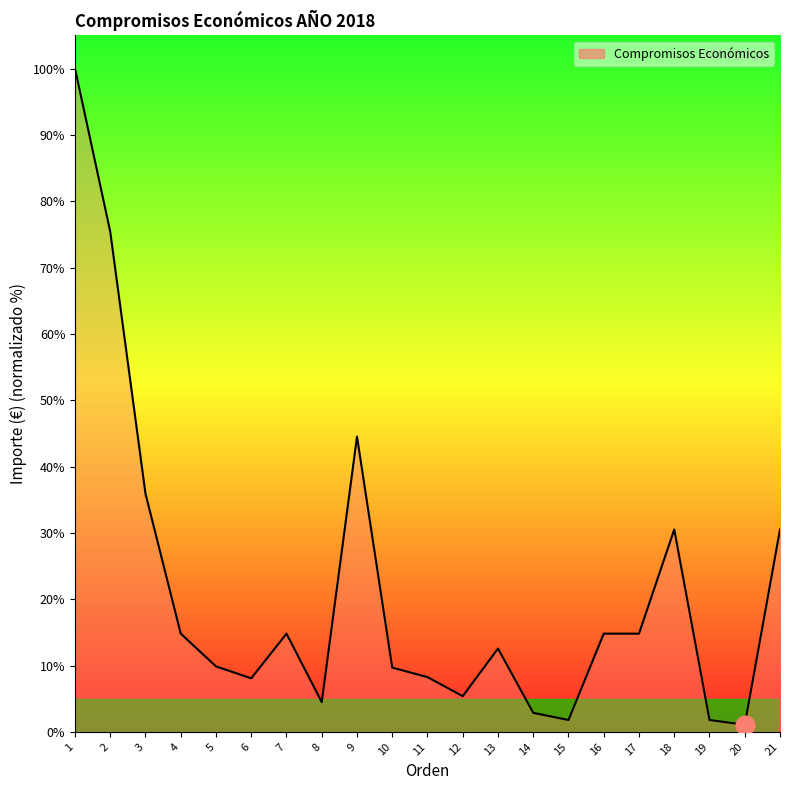

Approximately how many times larger is the value at 13 compared to 5?

1.3